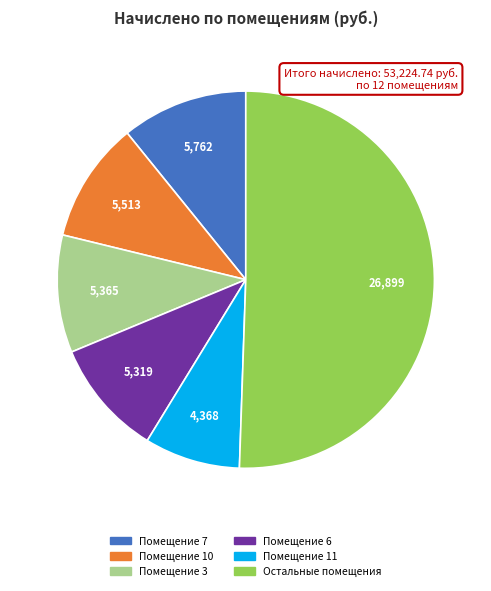

Is there a majority slice in this chart?

Yes